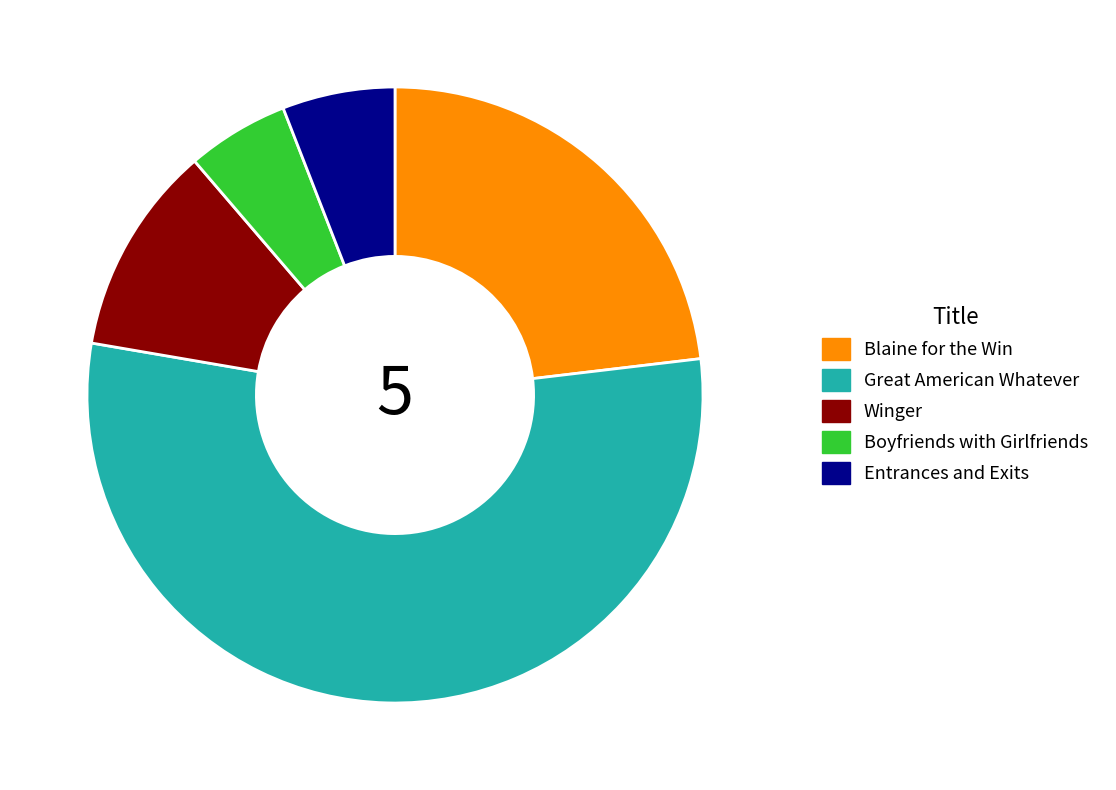

Which slice is the smallest?

Boyfriends with Girlfriends